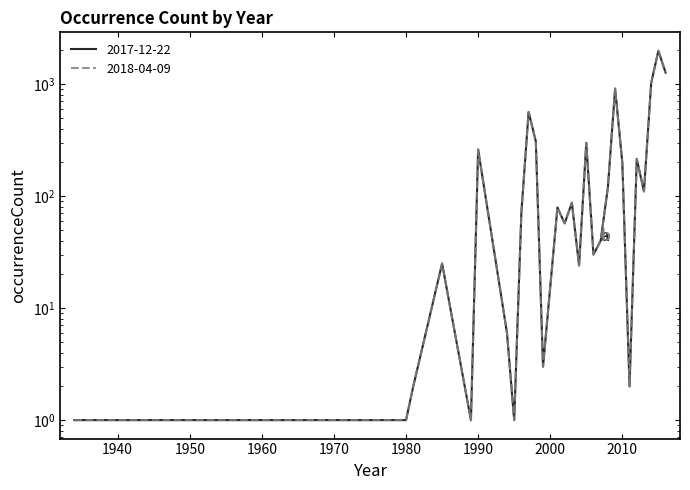

Does the chart display data point markers on the line(s)?

No